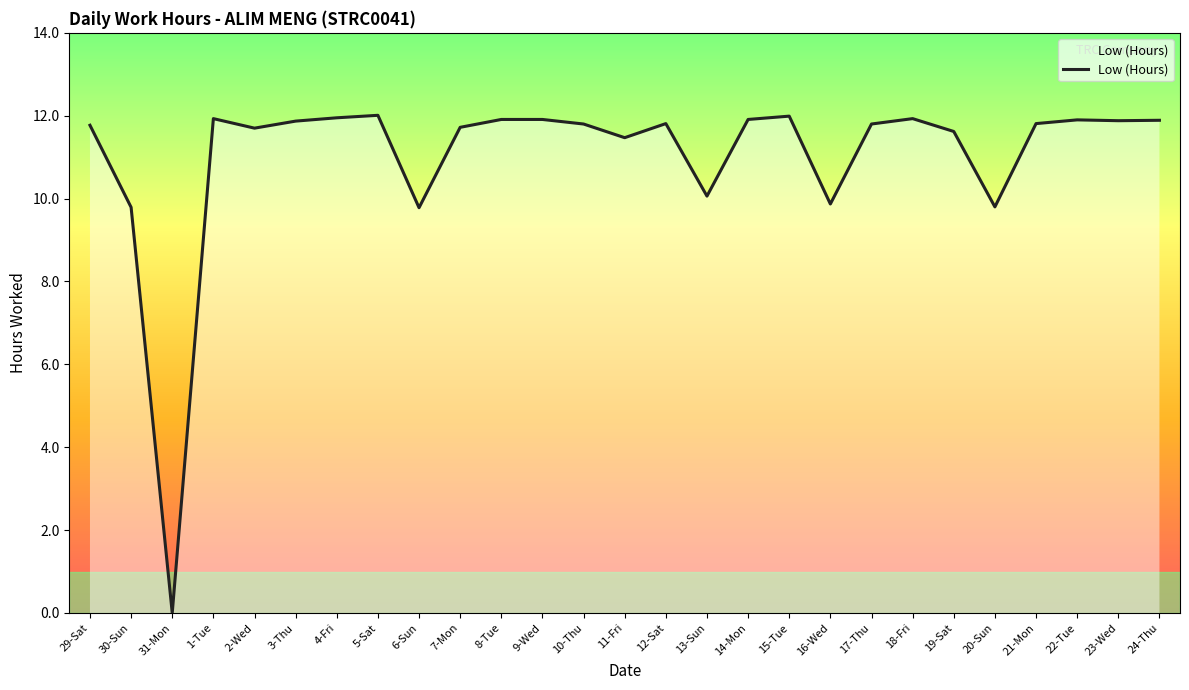

What is the difference between the maximum and minimum values?

12.0